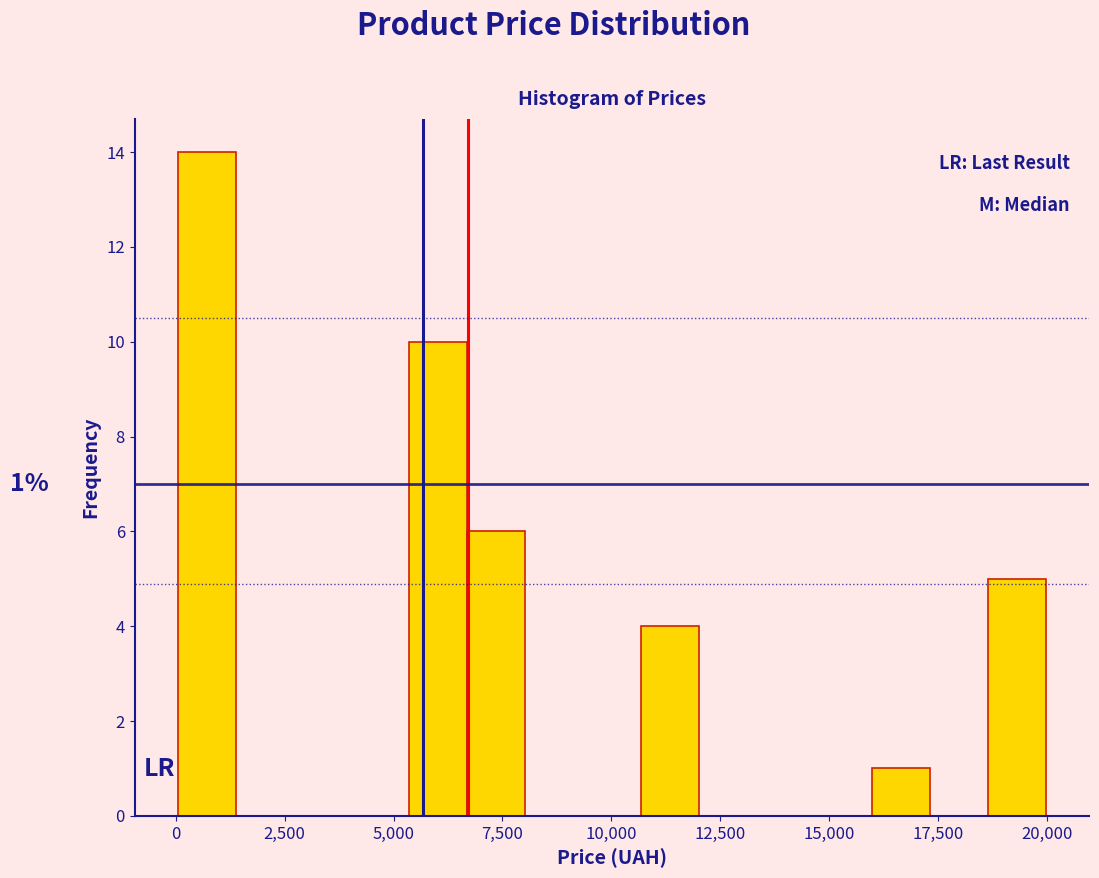

Read against the x-axis, roughly where is the centre of the tallest bar?

500